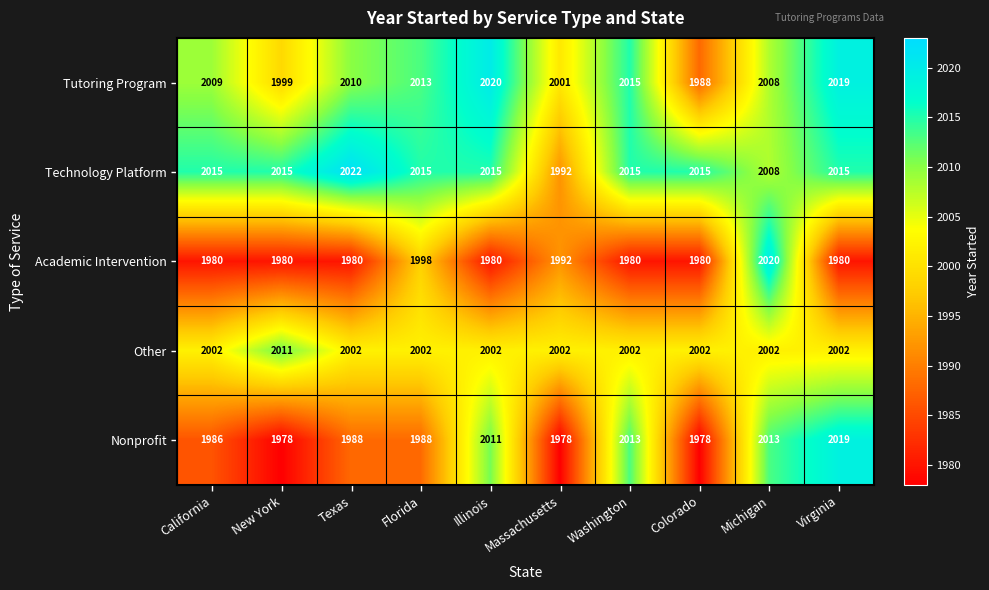

At how many categories does at least one series exceed 2000?

10